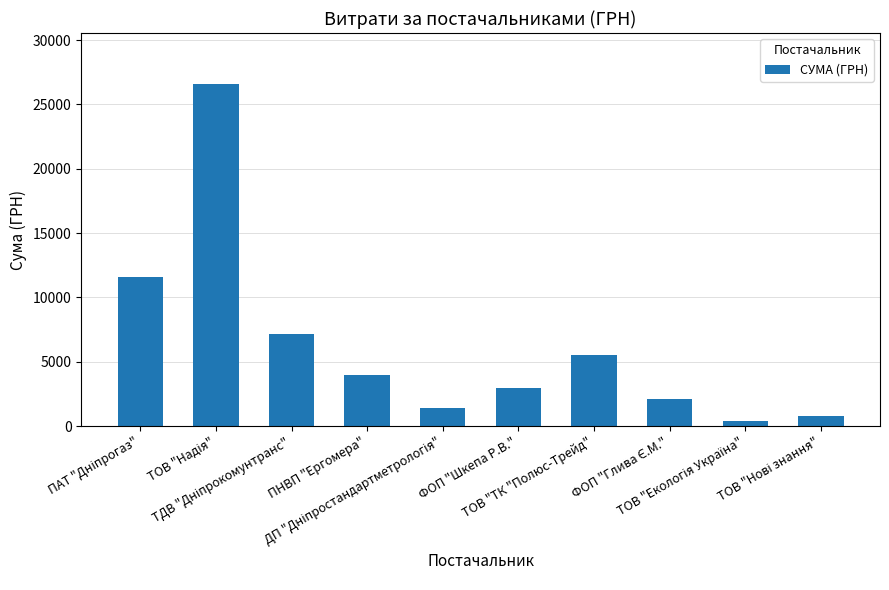

The value at ТОВ "ТК "Полюс-Трейд" is 2846.2. True or false?

False